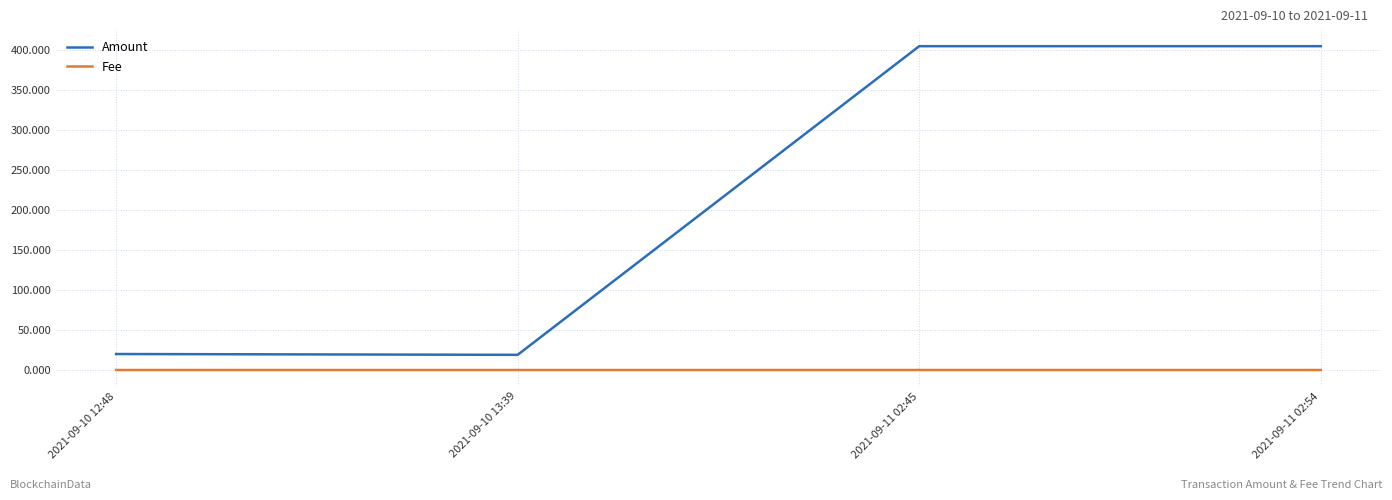

Is it true that Amount equals 34.4 at 2021-09-10 12:48?

False